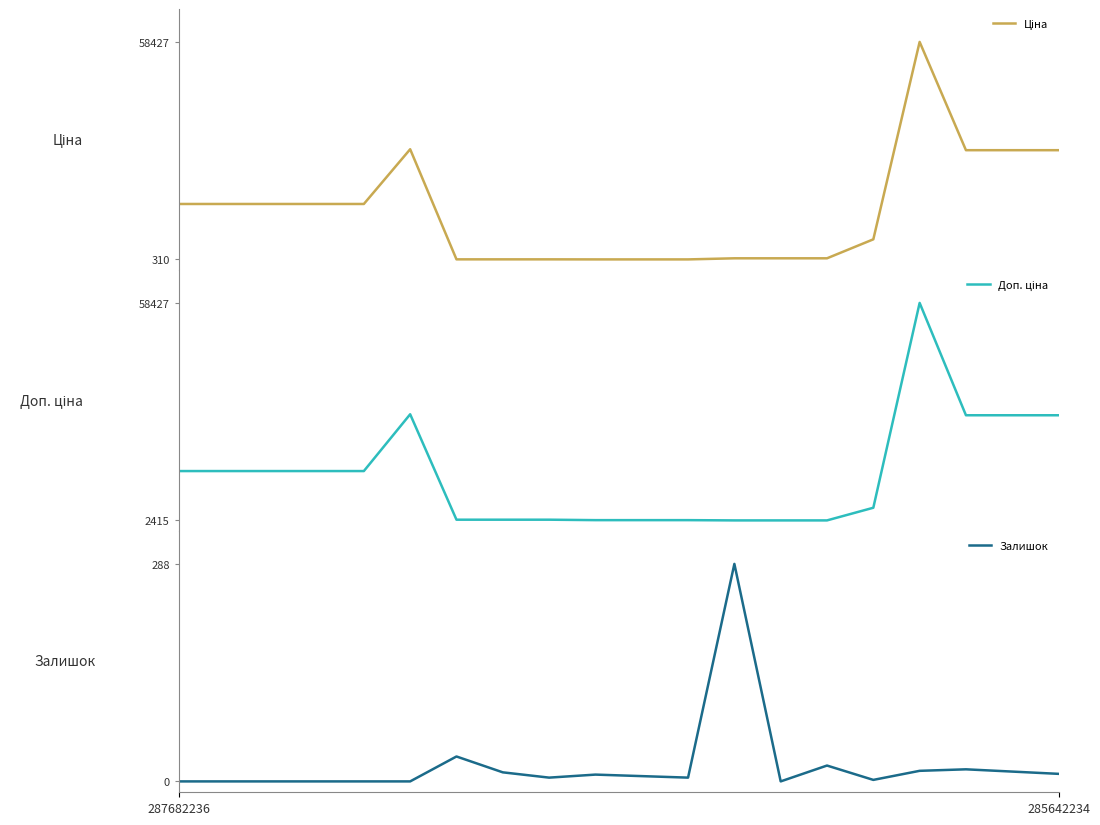

The value of Ціна at 7 is 324.8. True or false?

True